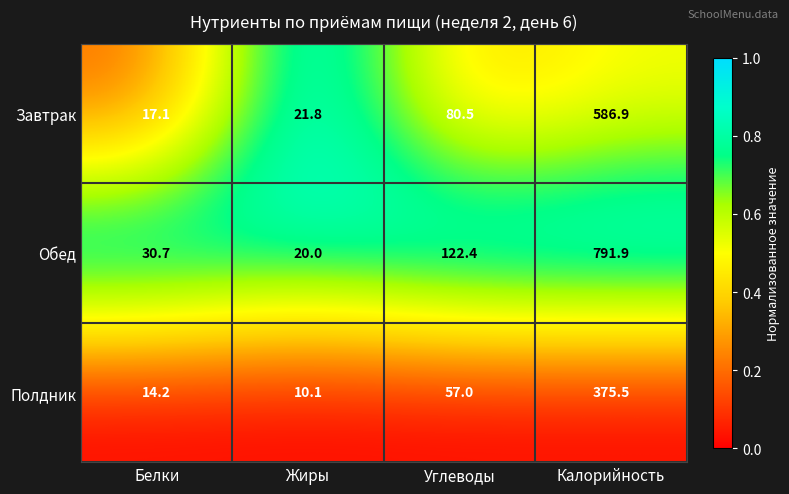

What is the difference between the highest and lowest values at Углеводы?

65.4